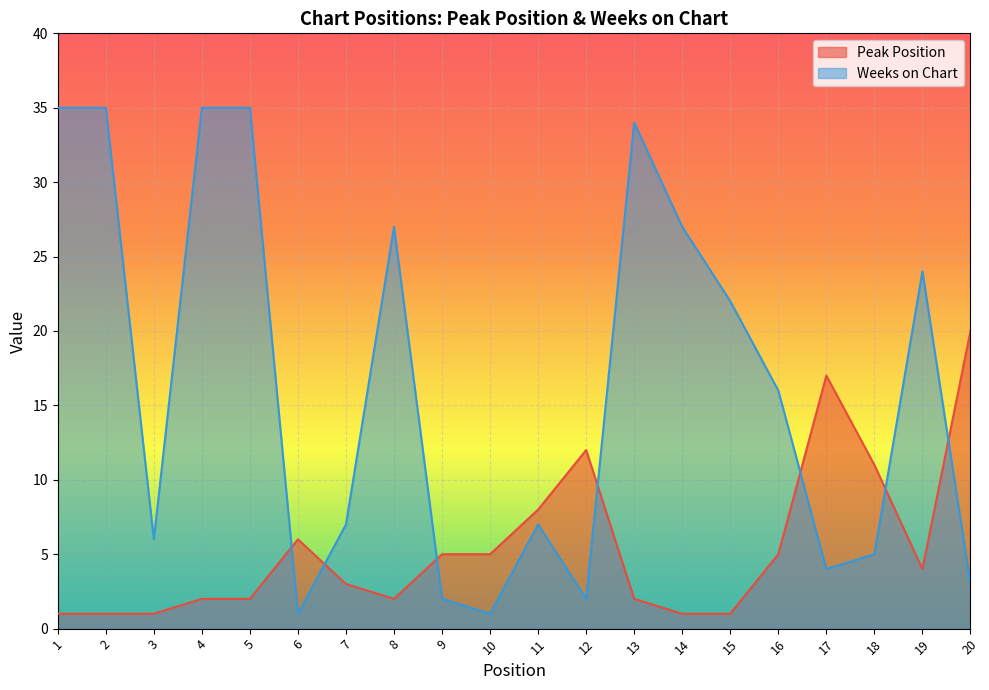

How many lines are shown in the chart?

2